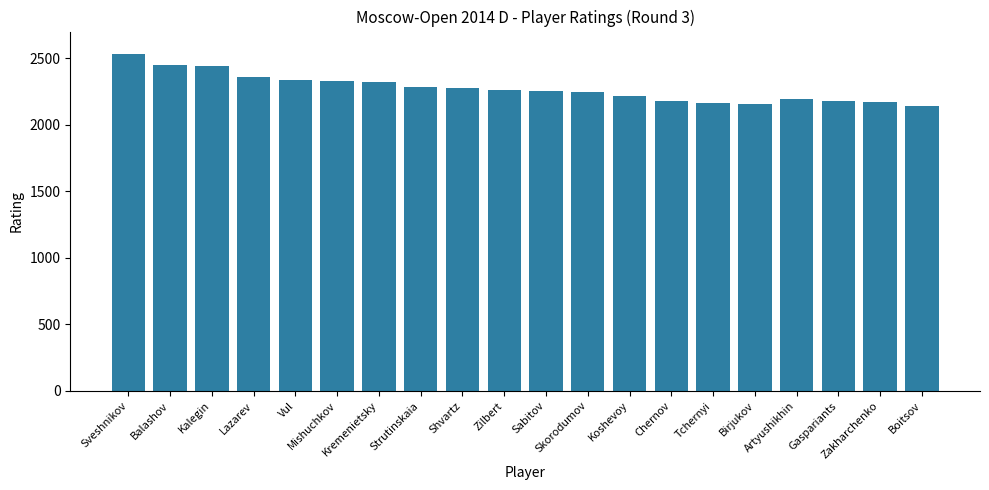

True or false: the data shows 2179 at Chernov.

True